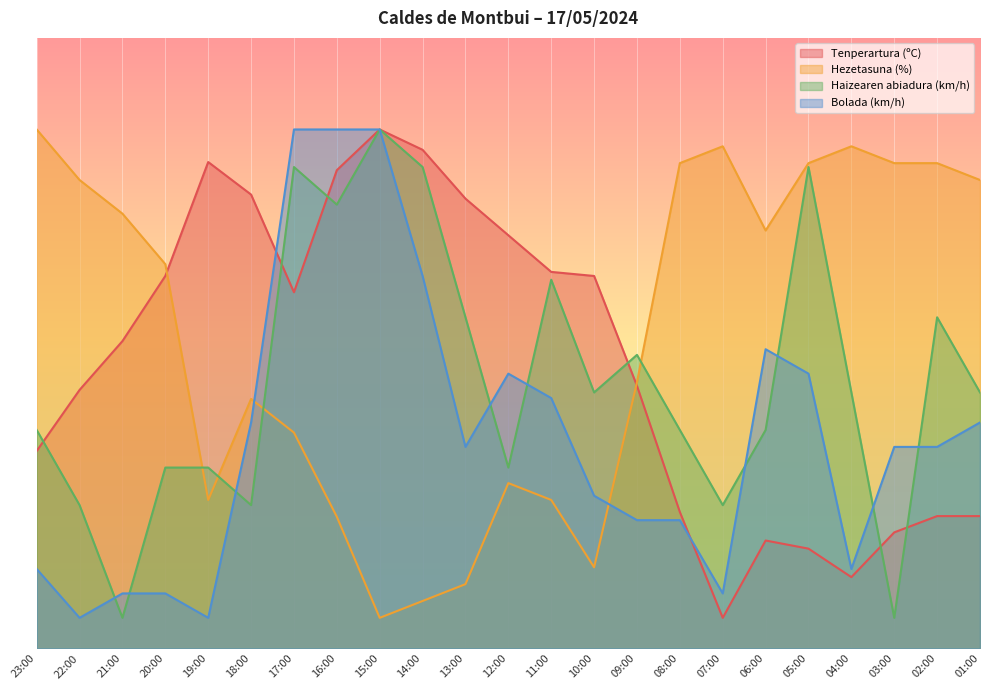

At which category does the chart reach its minimum across all series?

07:00